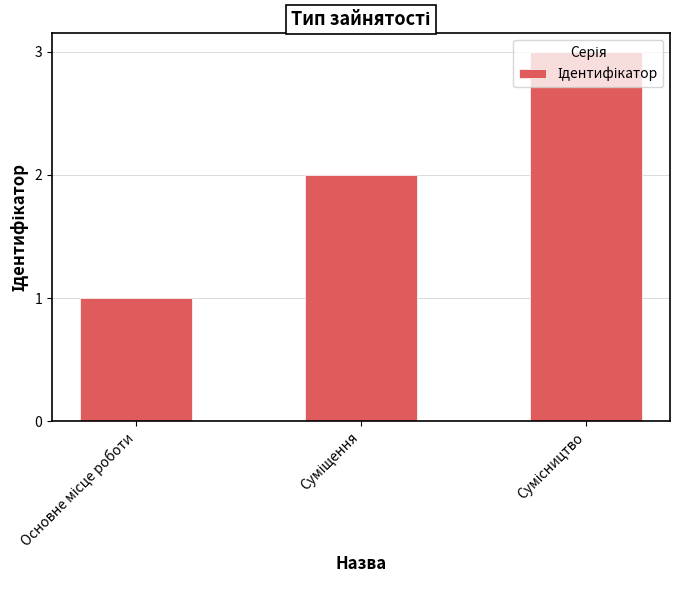

What is the maximum value shown in the chart?

3